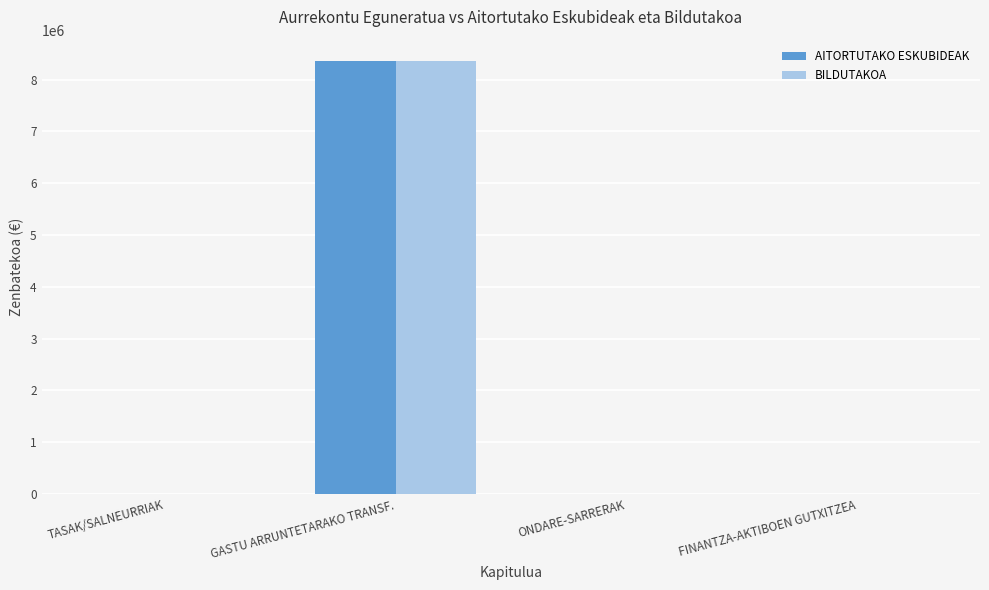

Does the chart contain stacked bars?

No